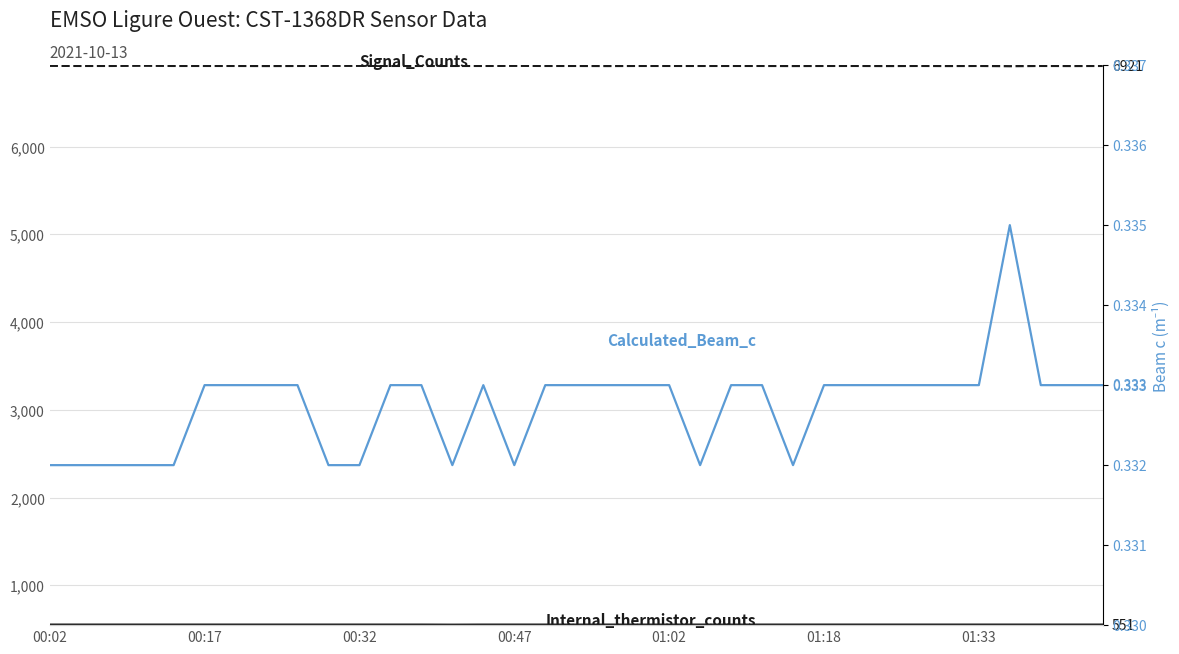

Reading right to left, list all the values displayed in this chart.

Signal_Counts: 6921.0	6920.0	6921.0	6918.0	6921.0	6920.0	6921.0	6920.0	6921.0	6921.0	6920.0	6921.0	6921.0	6921.0	6921.0	6921.0	6920.0	6921.0	6921.0	6922.0	6921.0	6921.0	6921.0	6921.0	6922.0	6922.0	6921.0	6920.0	6921.0	6921.0	6921.0	6923.0	6921.0	6921.0	6922.0
Internal_thermistor_counts: 551.0	551.0	551.0	551.0	551.0	551.0	551.0	551.0	551.0	551.0	551.0	551.0	551.0	551.0	551.0	551.0	551.0	551.0	551.0	551.0	551.0	550.0	551.0	551.0	551.0	551.0	551.0	551.0	551.0	551.0	551.0	551.0	551.0	551.0	551.0
Calculated_Beam_c_inverse_meters: 0.3	0.3	0.3	0.3	0.3	0.3	0.3	0.3	0.3	0.3	0.3	0.3	0.3	0.3	0.3	0.3	0.3	0.3	0.3	0.3	0.3	0.3	0.3	0.3	0.3	0.3	0.3	0.3	0.3	0.3	0.3	0.3	0.3	0.3	0.3